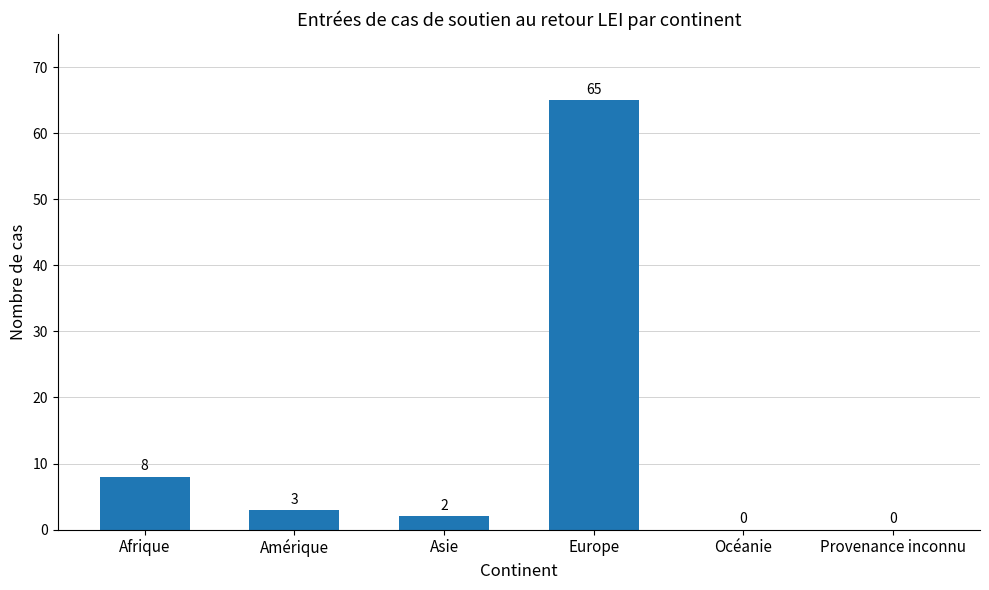

The chart shows a value of 0 at Océanie. True or false?

True